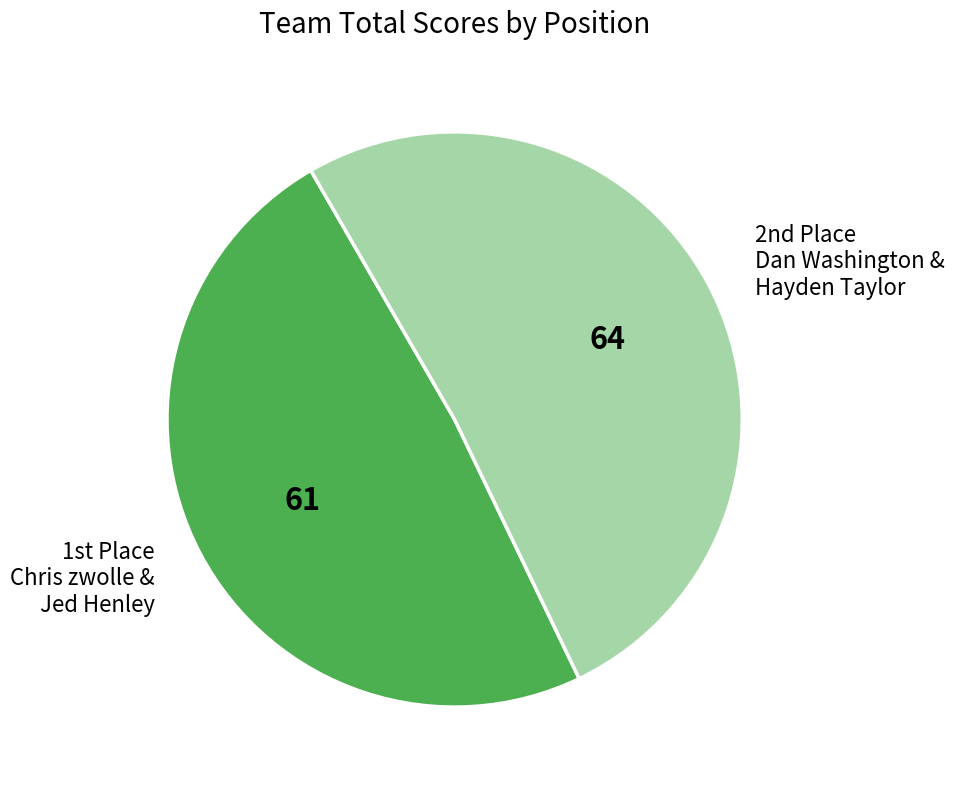

Is there a majority slice in this chart?

Yes